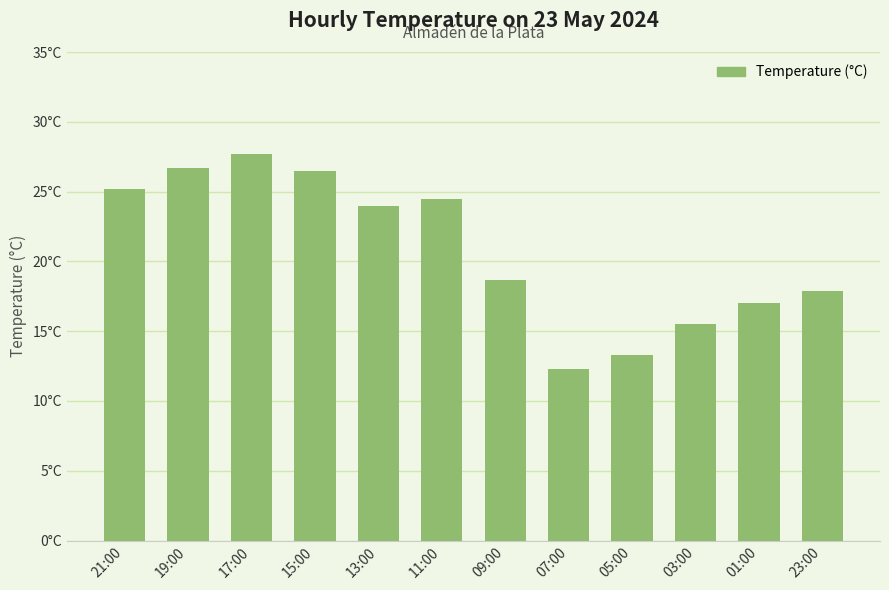

List the labels in order of value, largest first.

17:00, 19:00, 15:00, 21:00, 11:00, 13:00, 09:00, 23:00, 01:00, 03:00, 05:00, 07:00